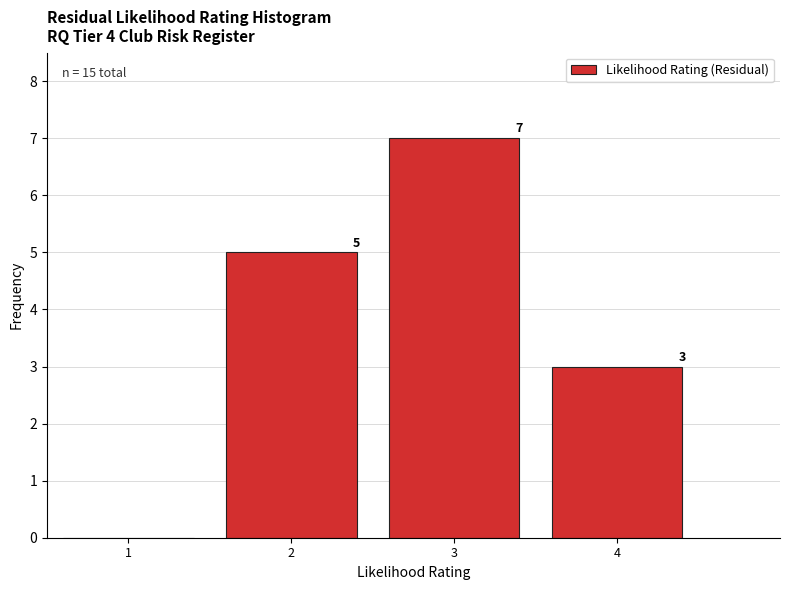

Reading right to left, list all the values displayed in this chart.

4=3	3=7	2=5	1=0